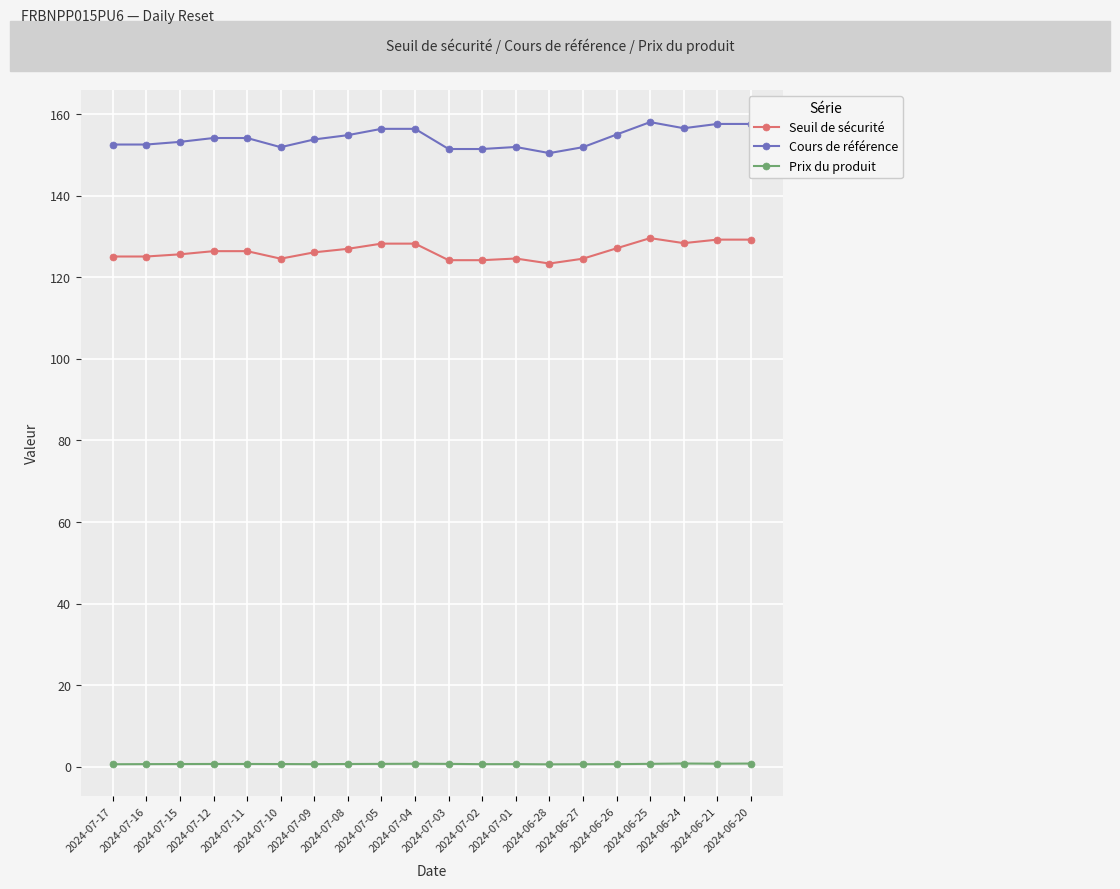

How many lines are shown in the chart?

3